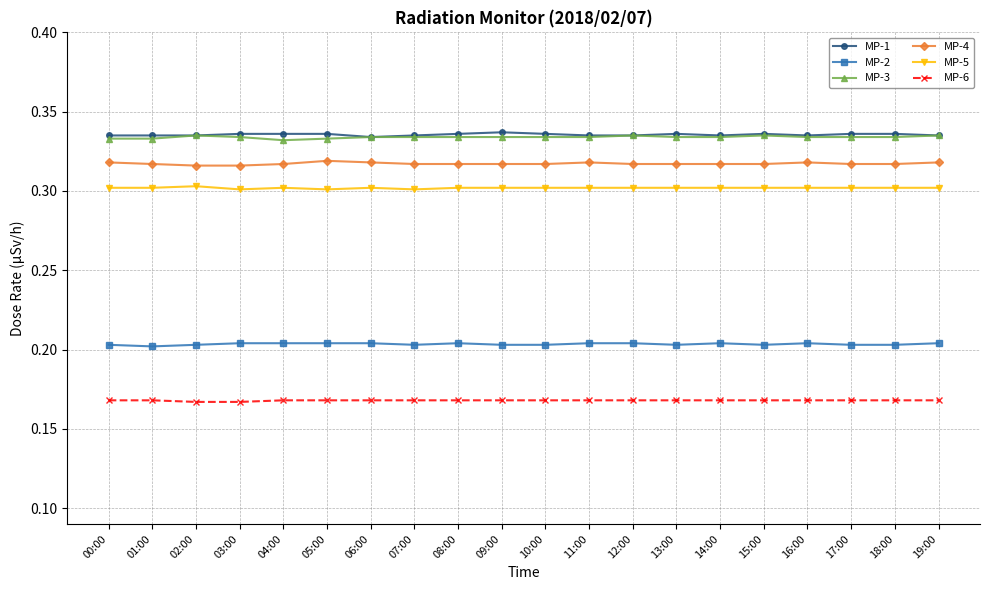

Is the value of MP-4 at 16:00 greater than the value of MP-6 at 00:00?

Yes